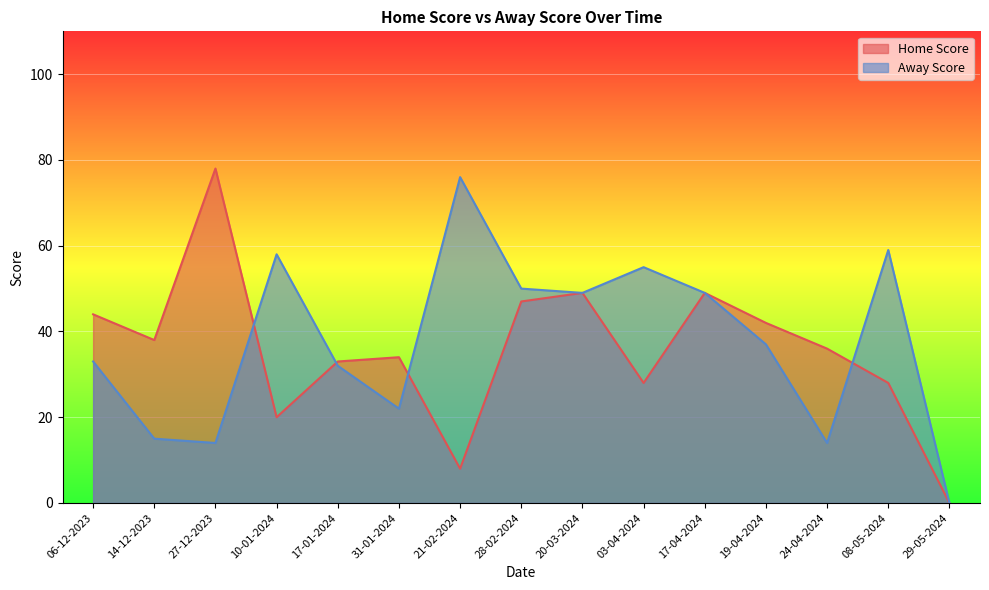

How many values in the Away Score series are below 37?

7